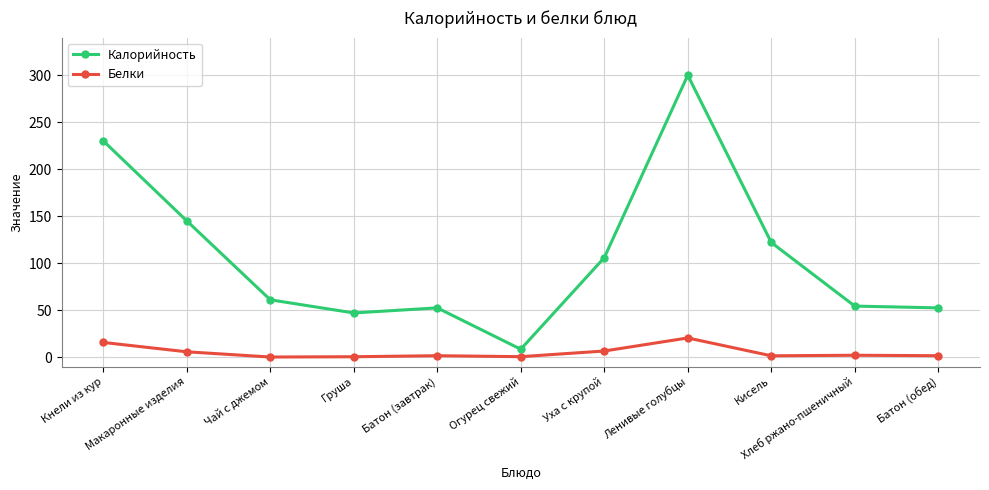

What is the value of the Белки point at the 8th from the left?

20.4